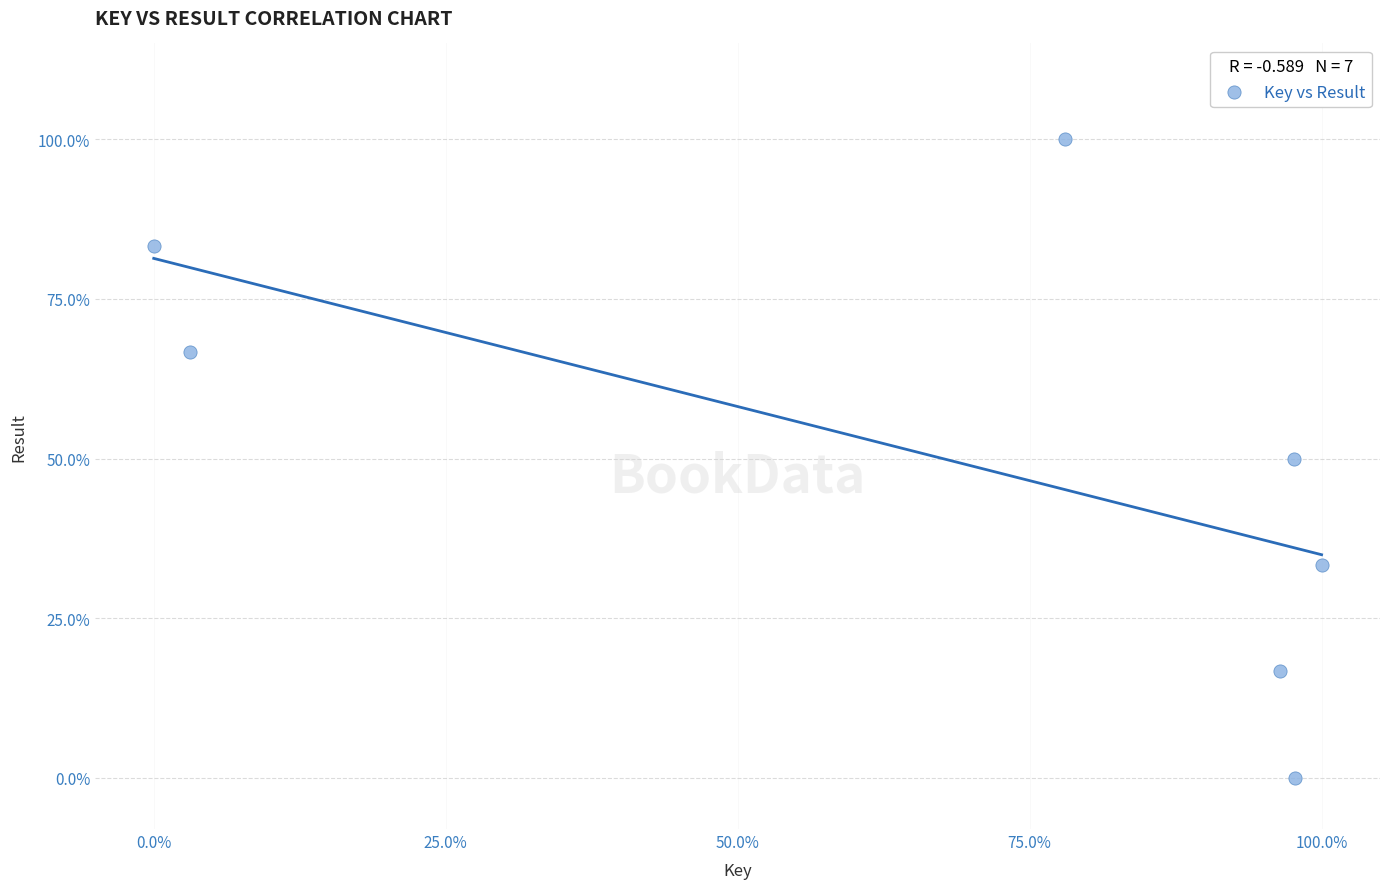

What is the average X value?

67.6